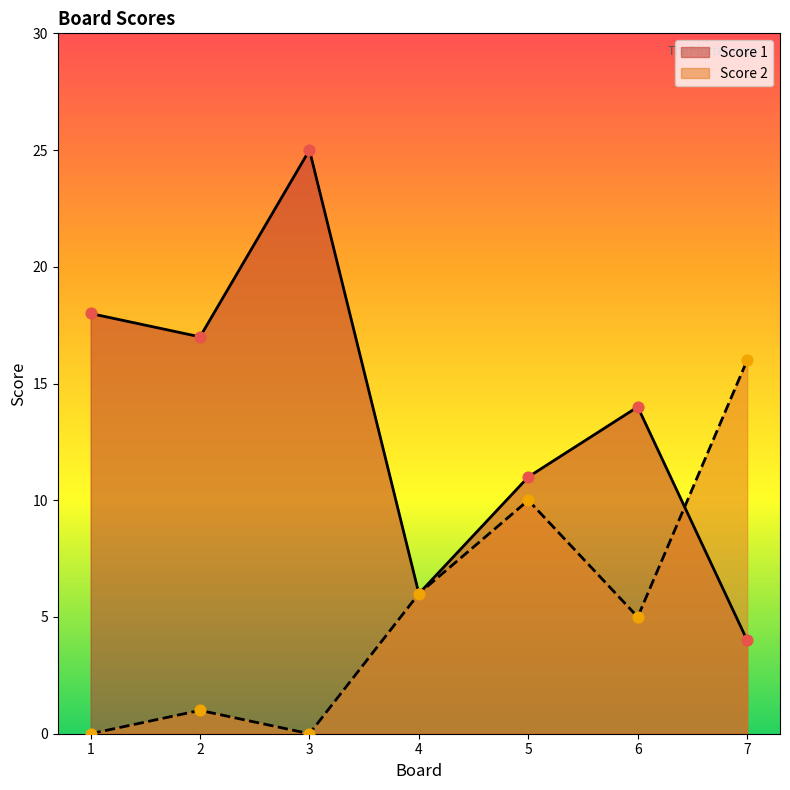

At how many categories does at least one series exceed 6?

6